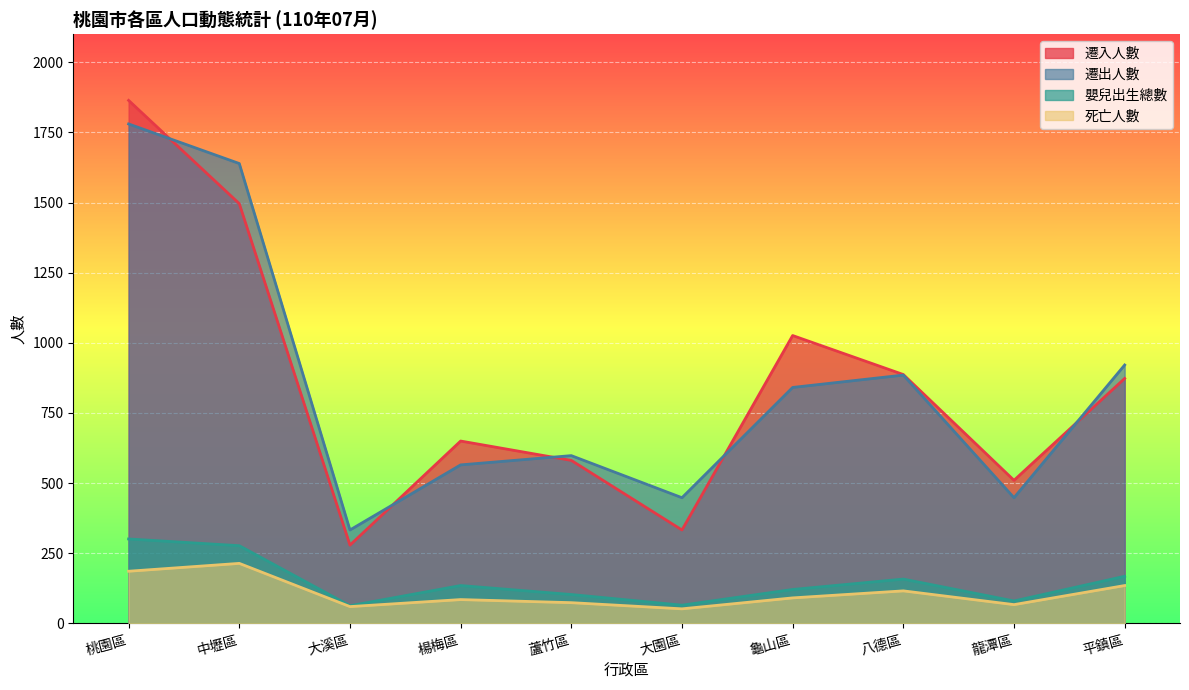

Which category has the lowest value in the 死亡人數 series?

大園區